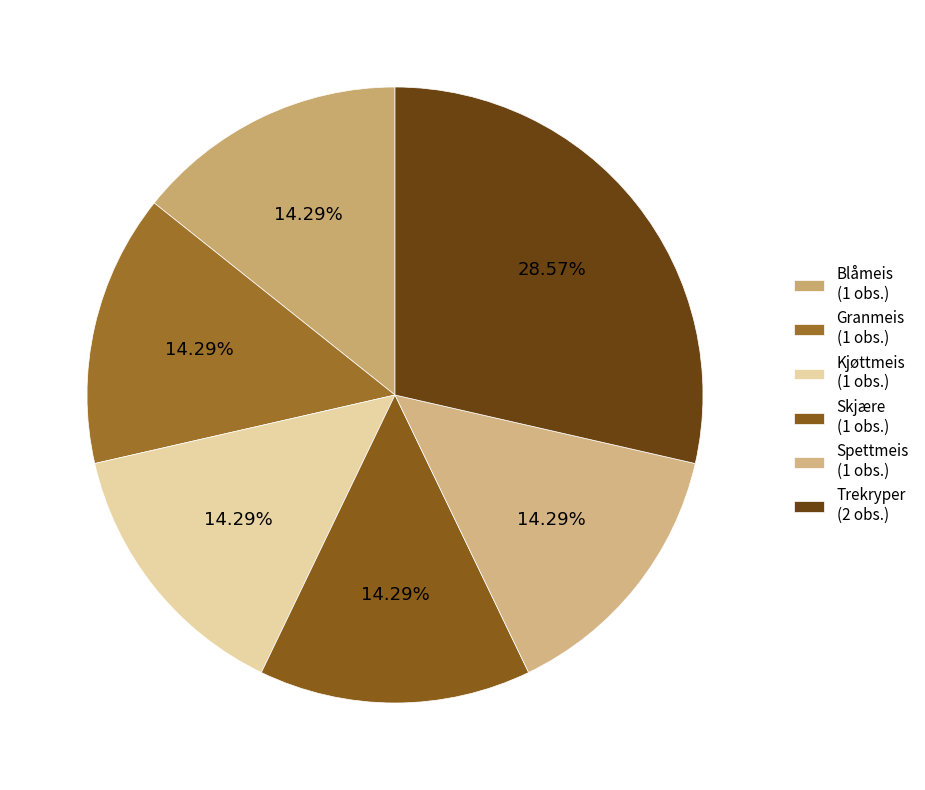

Rank the categories by value from highest to lowest.

Trekryper, Blåmeis, Granmeis, Kjøttmeis, Skjære, Spettmeis